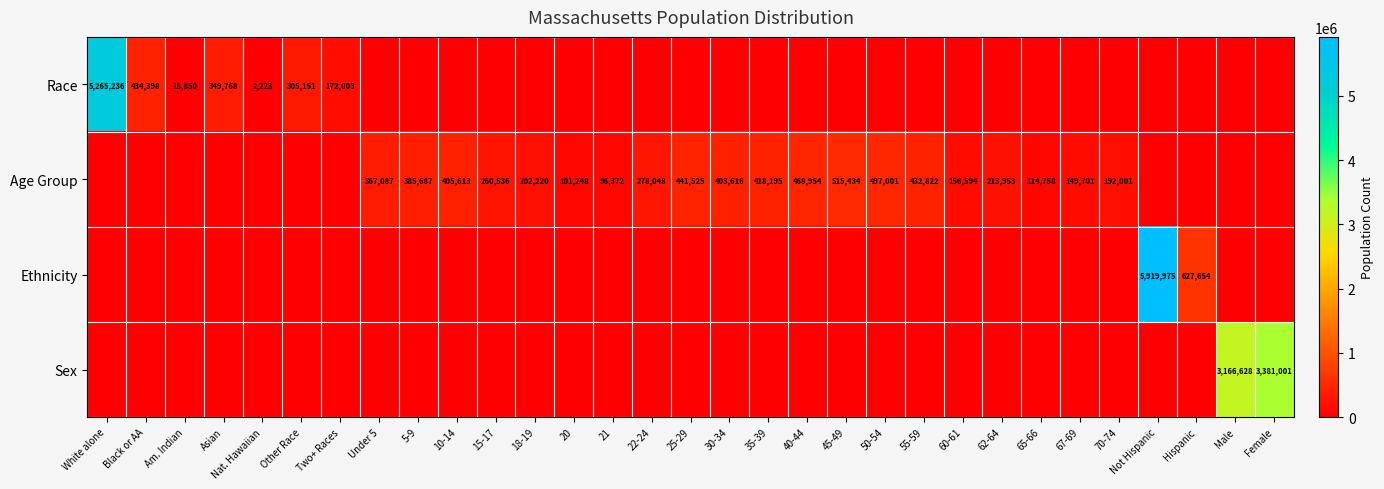

Is it true that Age Group equals 208475 at 25-29?

False